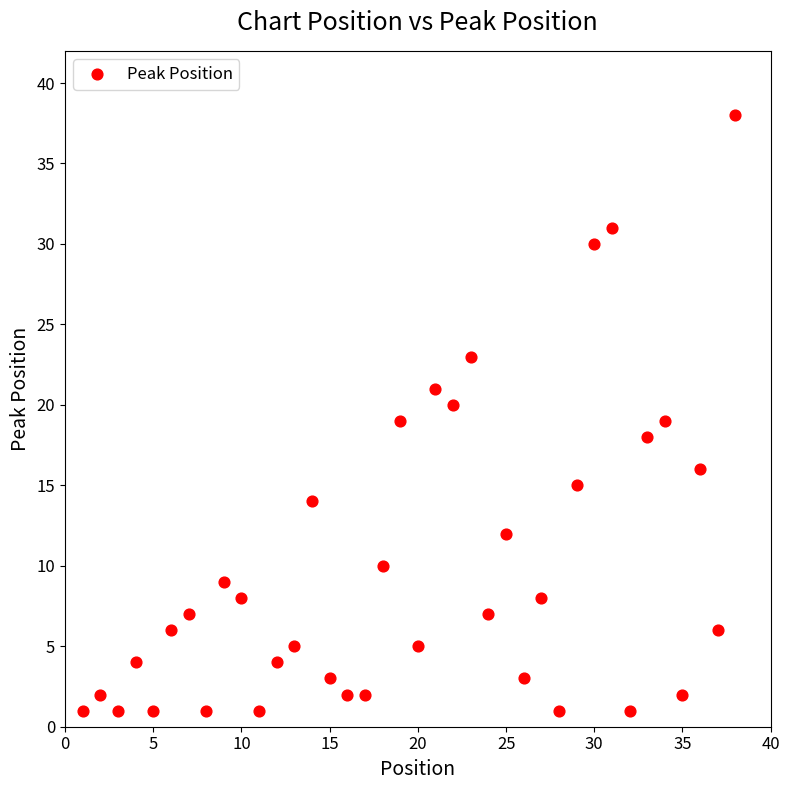

What is the range of X values (max minus min)?

37